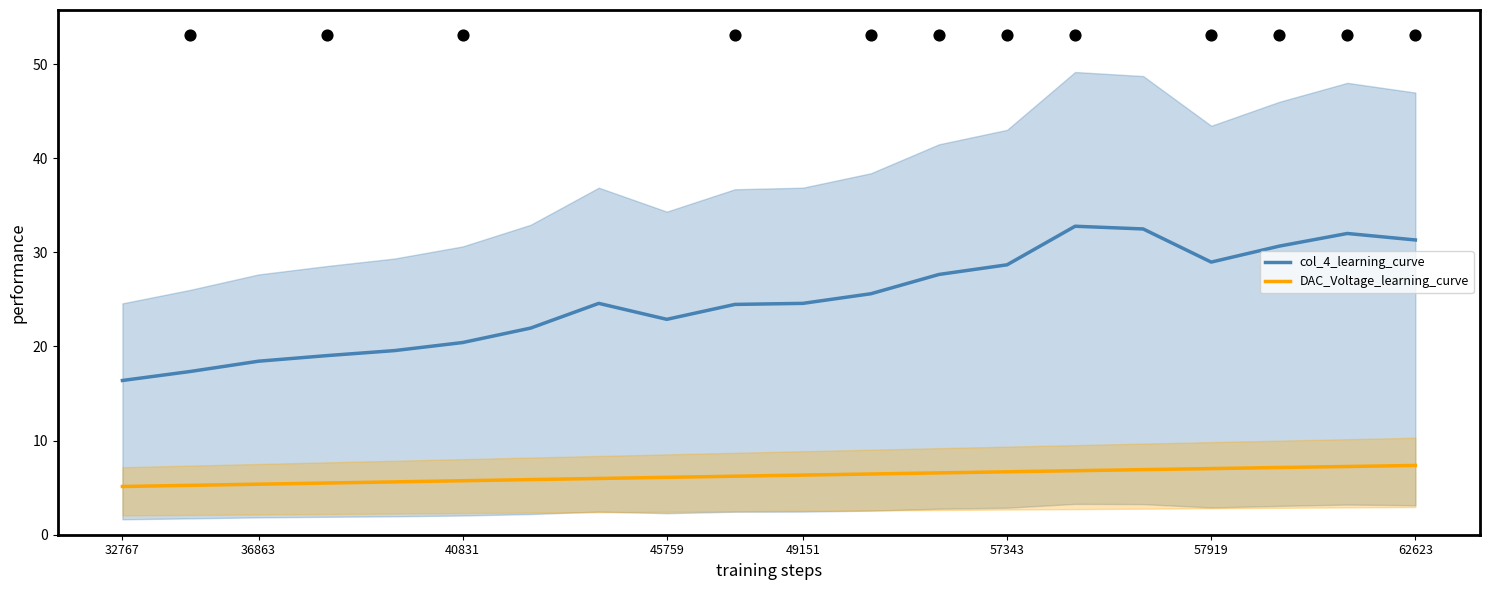

Which series has the largest Y range (max minus min)?

col_4_line